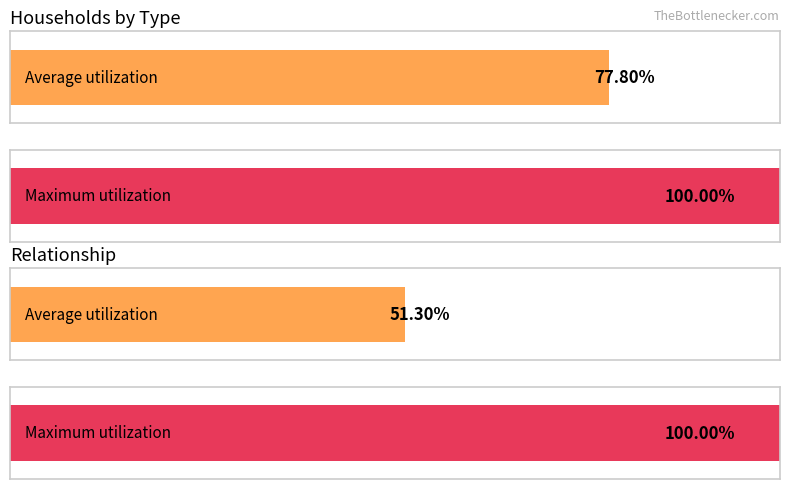

Does the chart contain stacked bars?

No